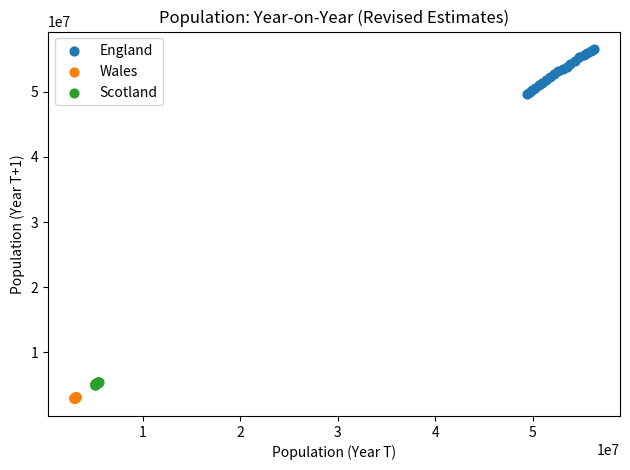

Which series has the largest Y range (max minus min)?

England